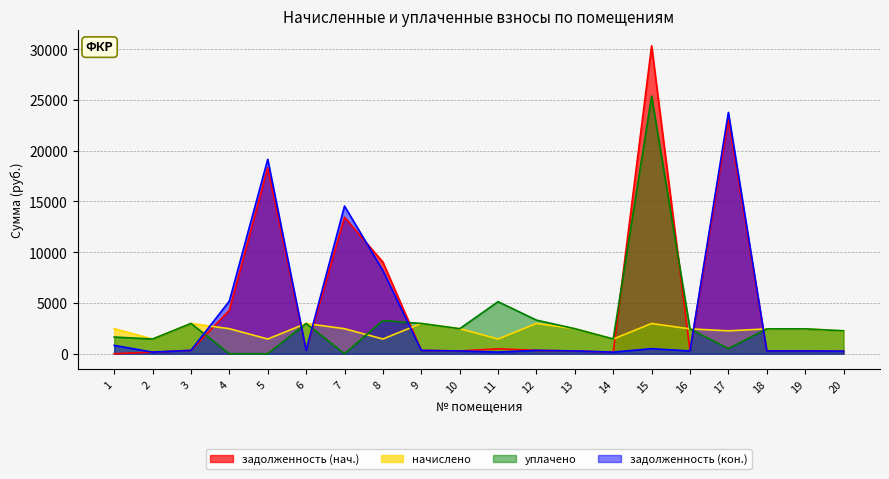

What is the value of the задолженность (нач.) point at the 2nd from the left?

161.1